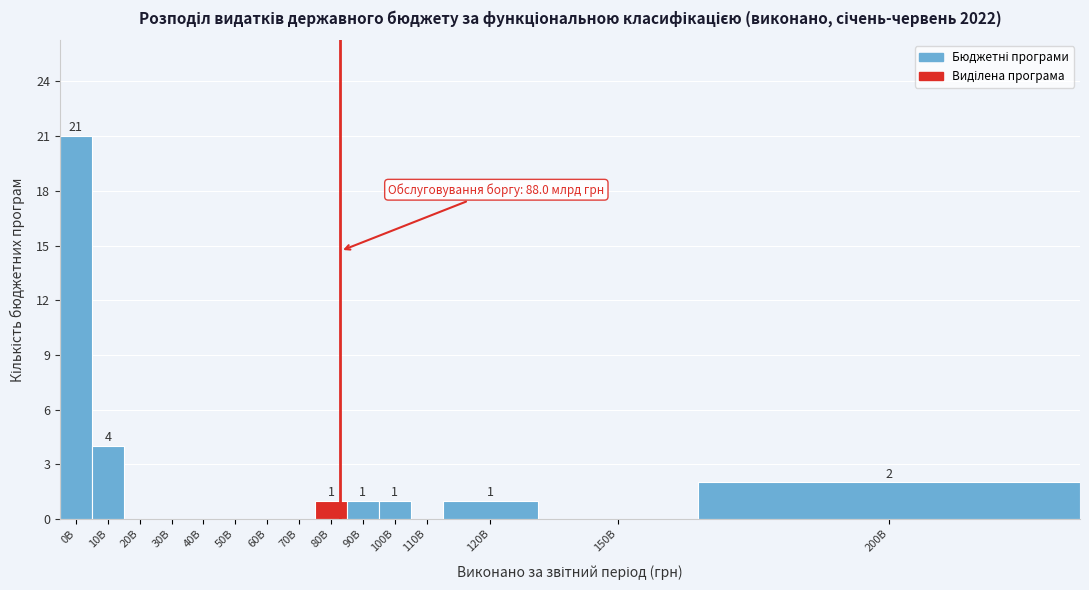

Reading left to right, list all the values displayed in this chart.

0B=21	10B=4	20B=0	30B=0	40B=0	50B=0	60B=0	70B=0	80B=1	90B=1	100B=1	110B=0	120B=1	150B=0	200B=2